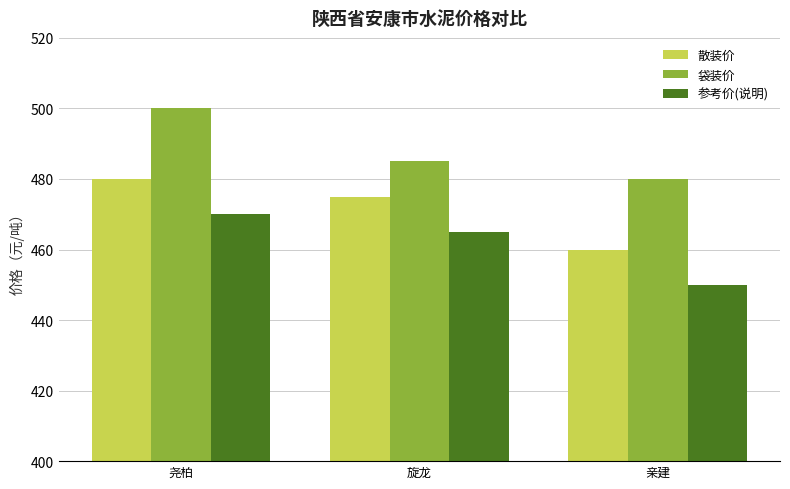

What is the difference between the maximum and minimum values in the 袋装价 series?

20